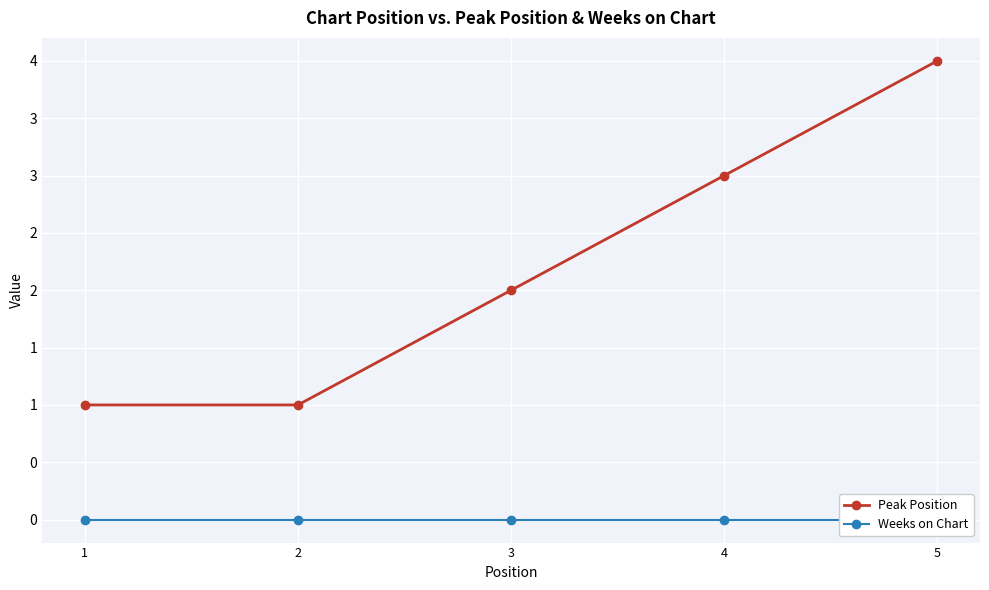

What is the highest value of the Peak Position series?

4